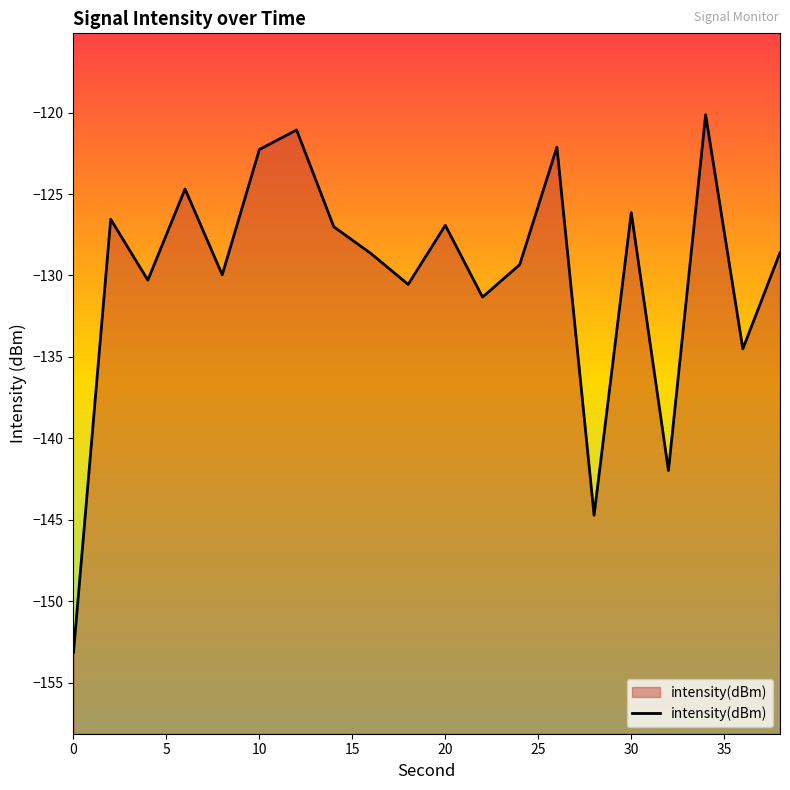

What is the difference between the maximum and second lowest values?

24.6